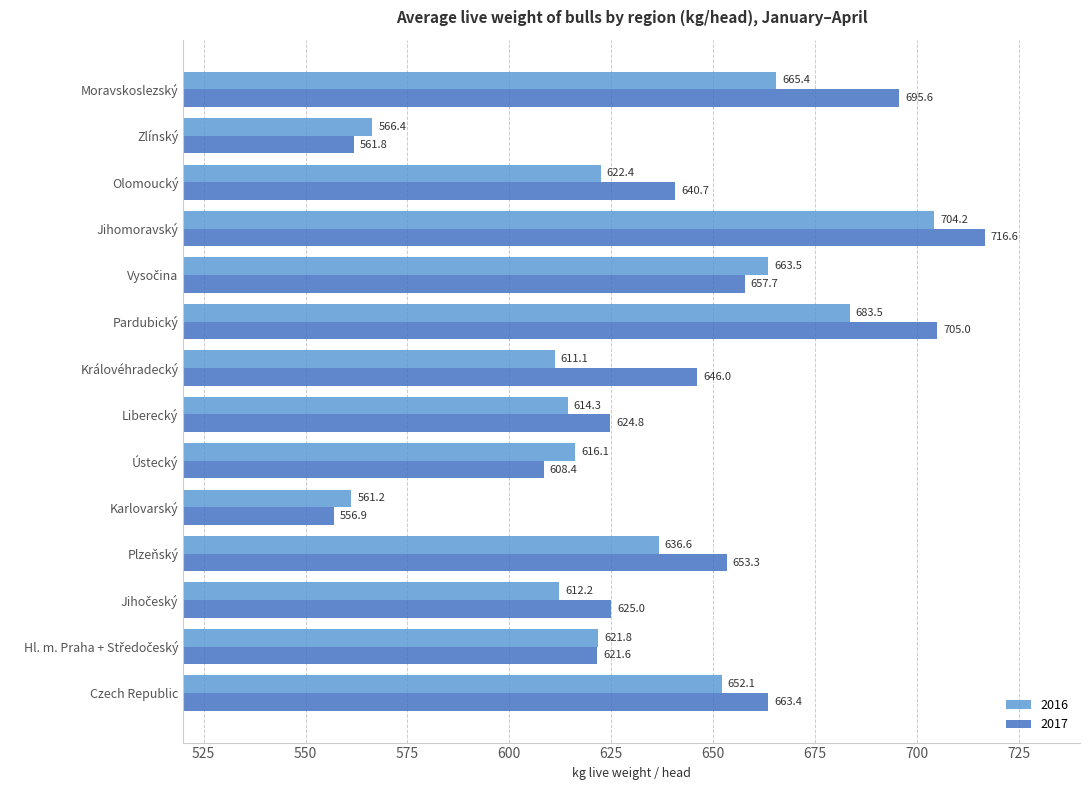

Where is 2016 nearest to the value 632?

Plzeňský